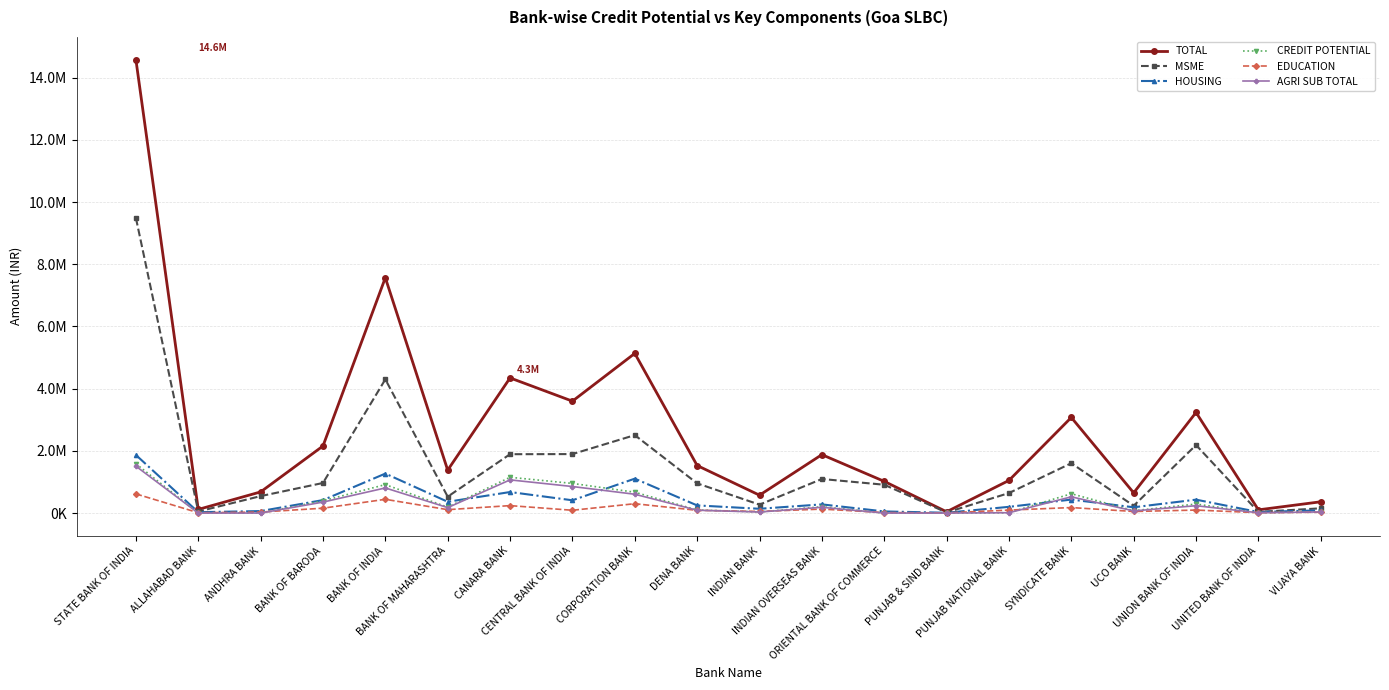

Which category has the lowest value across all series?

ALLAHABAD BANK